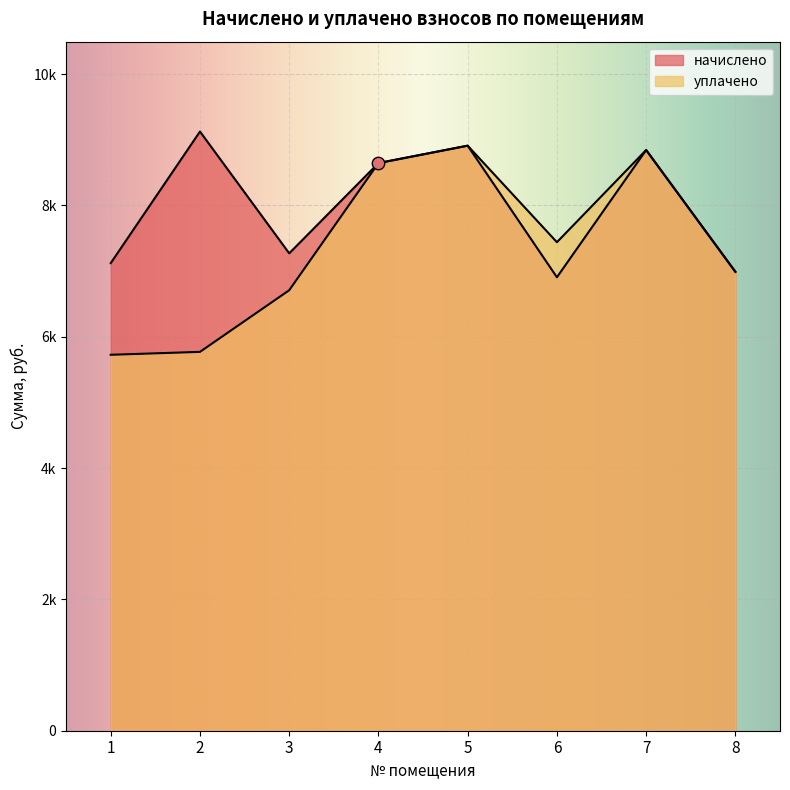

What are all the series names shown in the legend?

начислено, уплачено